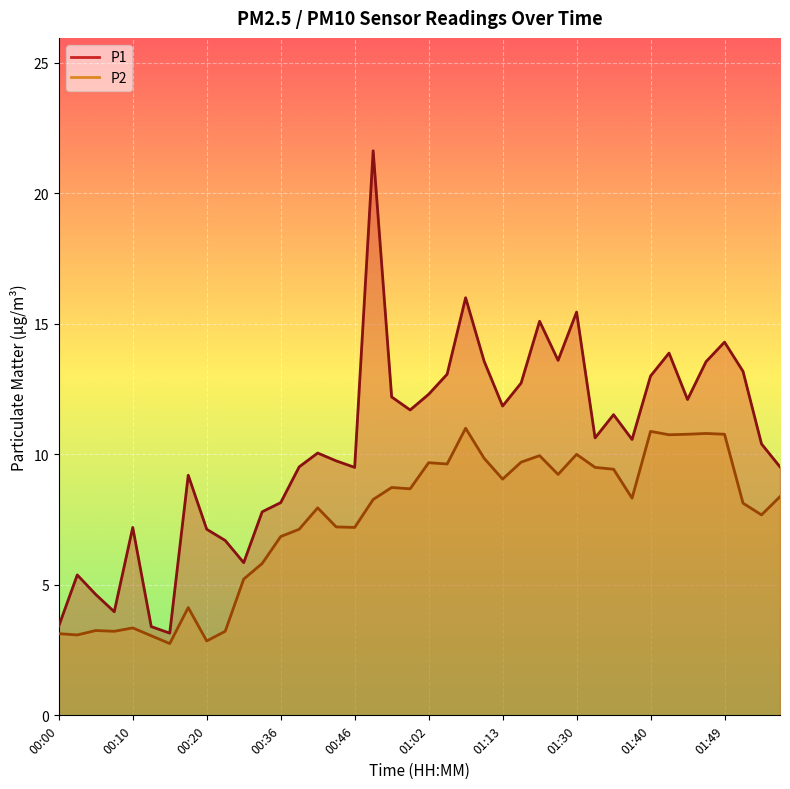

Where is P1 nearest to the value 12?

01:45